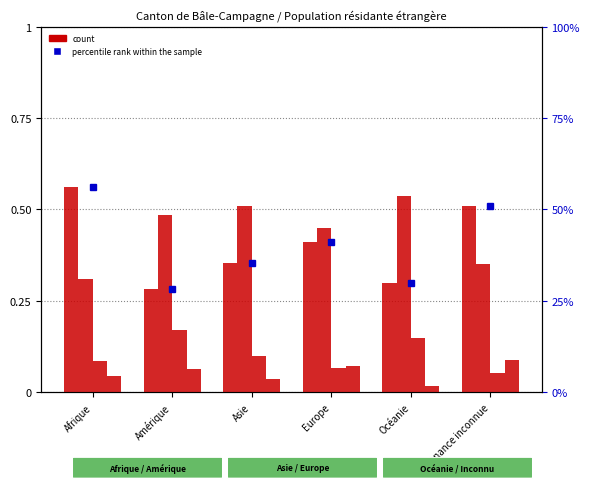

List the labels in order of value, smallest first.

Amérique, Océanie, Asie, Europe, Provenance inconnue, Afrique